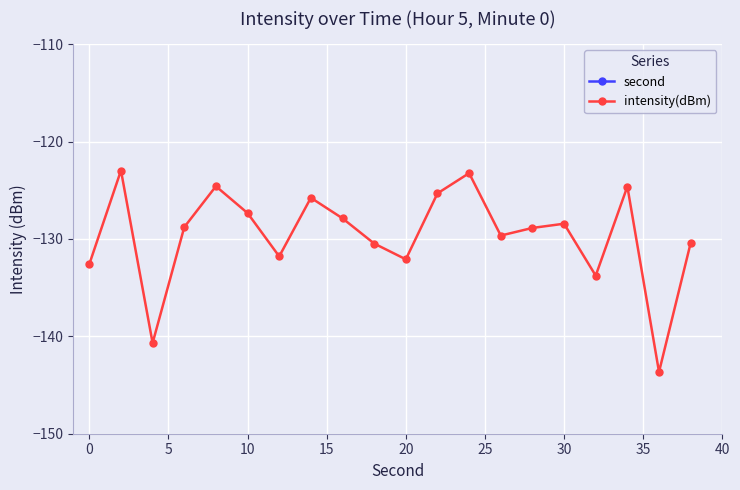

In intensity(dBm), how many points are lower than both neighbors (excluding endpoints)?

6